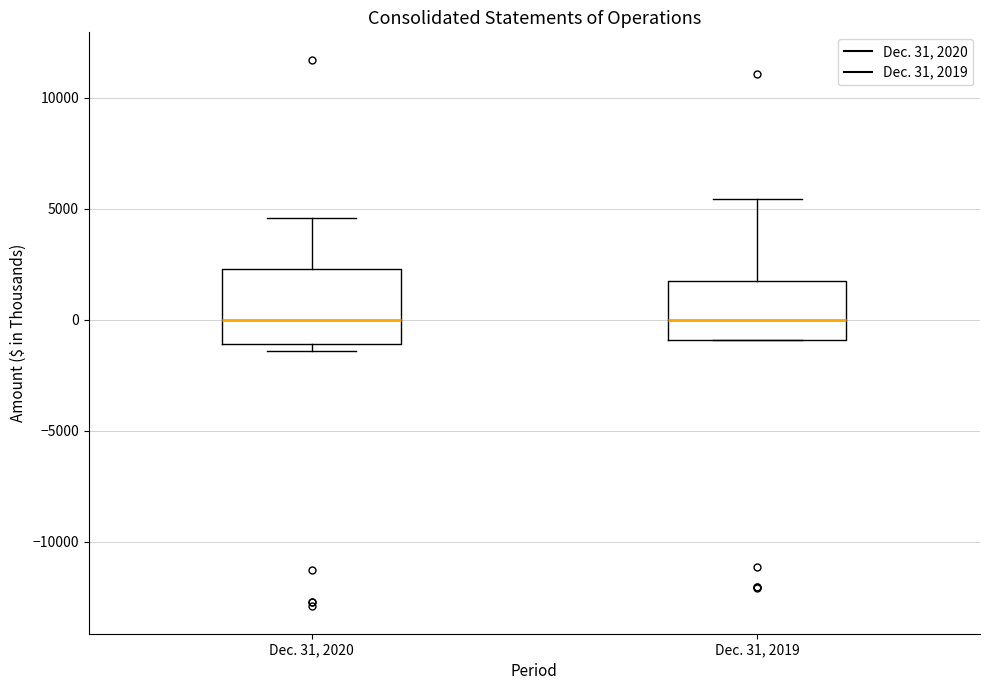

Which box is the tallest, from its lower edge to its upper edge?

Dec. 31, 2020